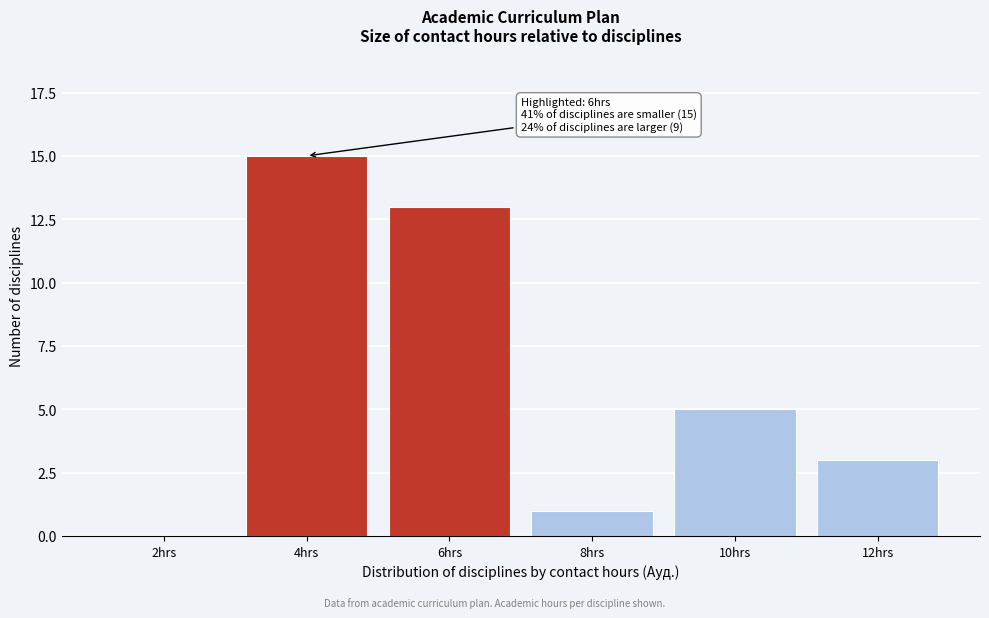

Reading left to right, list all the values displayed in this chart.

2hrs=0	4hrs=15	6hrs=13	8hrs=1	10hrs=5	12hrs=3